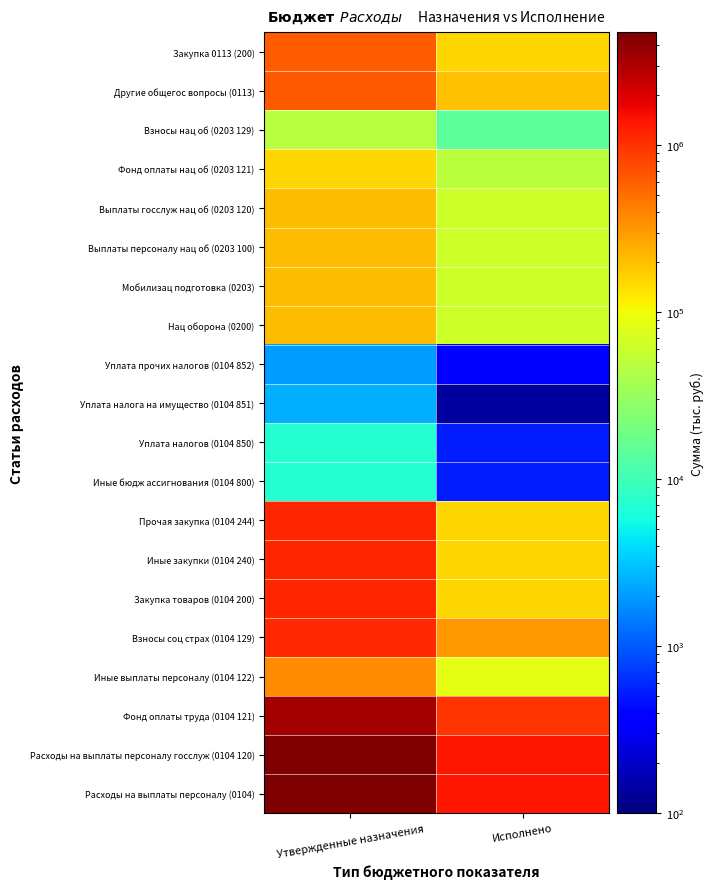

What is the minimum value shown in the chart?

137.0